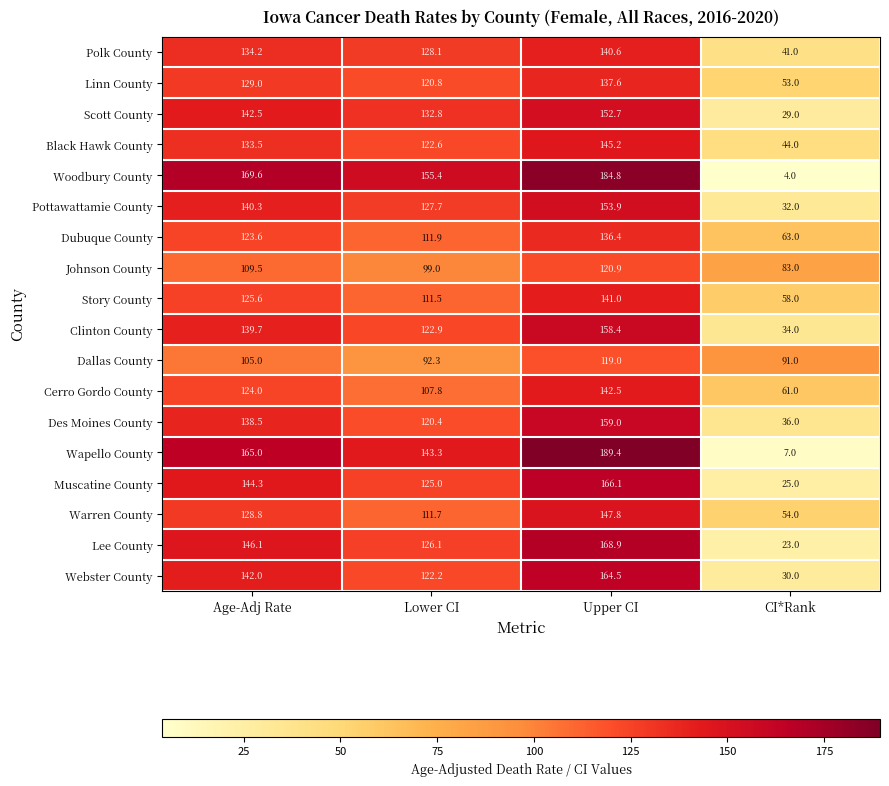

At which category is the sum across all series the highest?

Upper CI